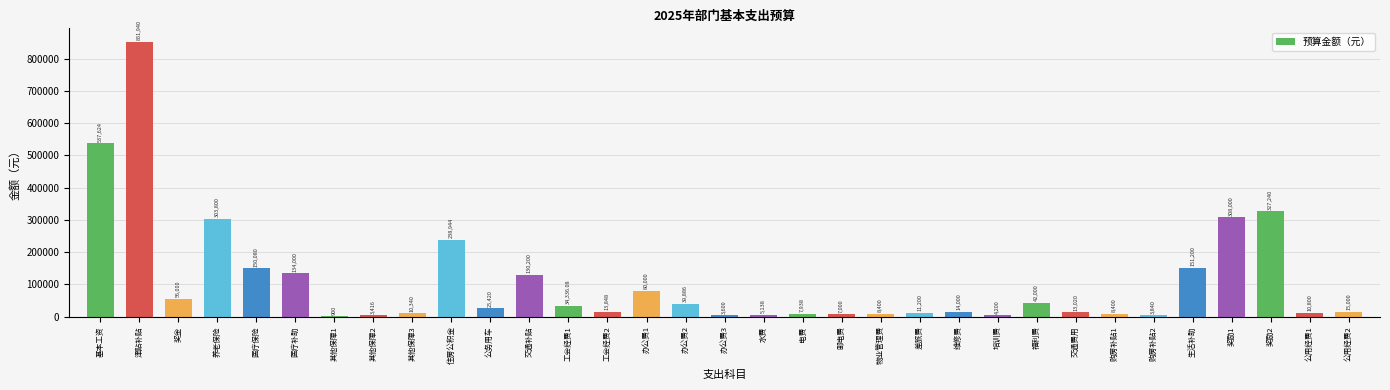

Which category has the highest value across all series?

津贴补贴